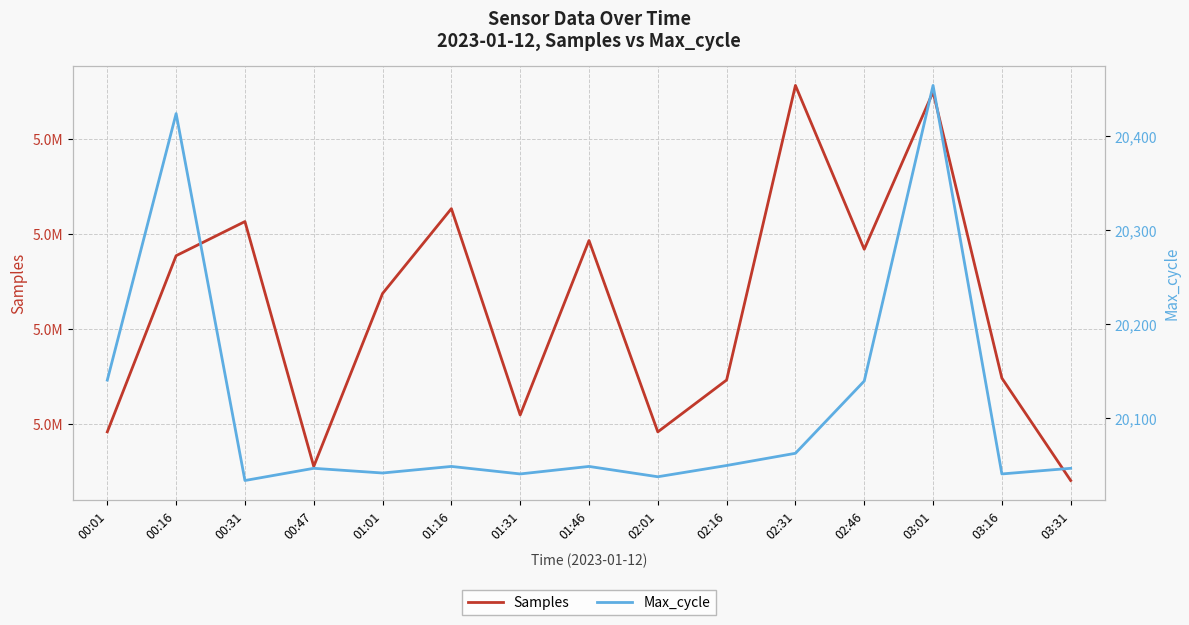

True or false: Max_cycle has a value of 20037 at 02:01.

True